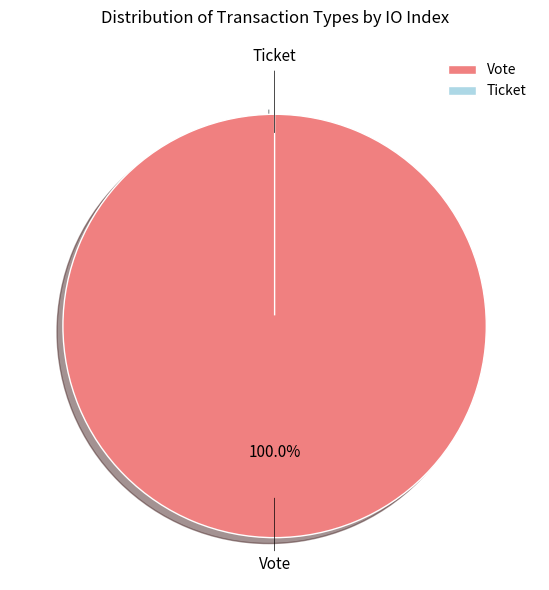

Which slice is the largest?

Vote